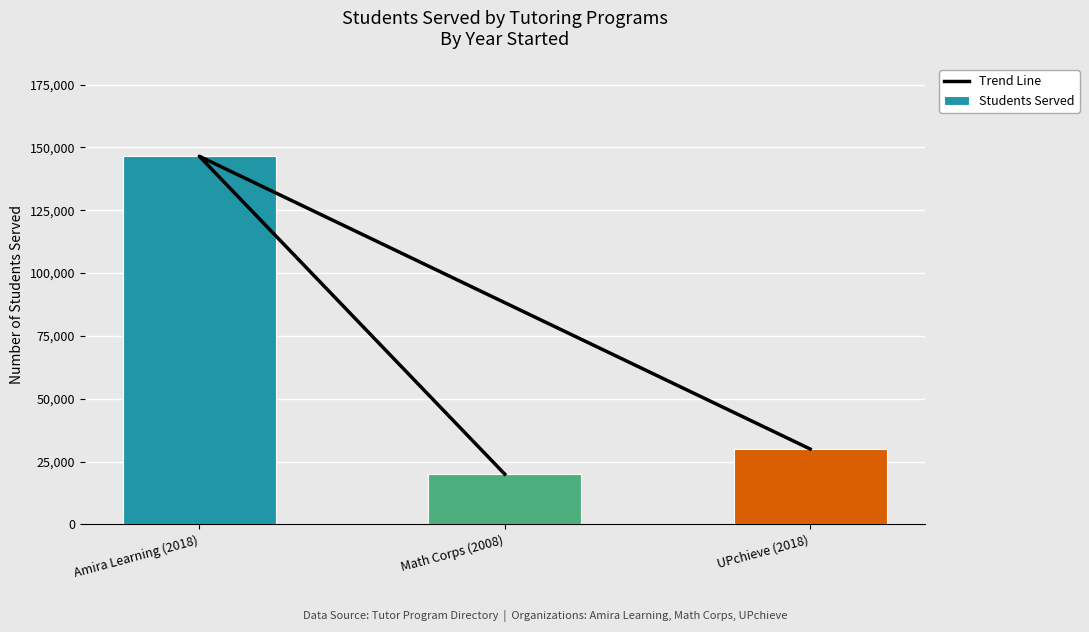

List the labels in order of Students Served value, smallest first.

Math Corps (2008), UPchieve (2018), Amira Learning (2018)